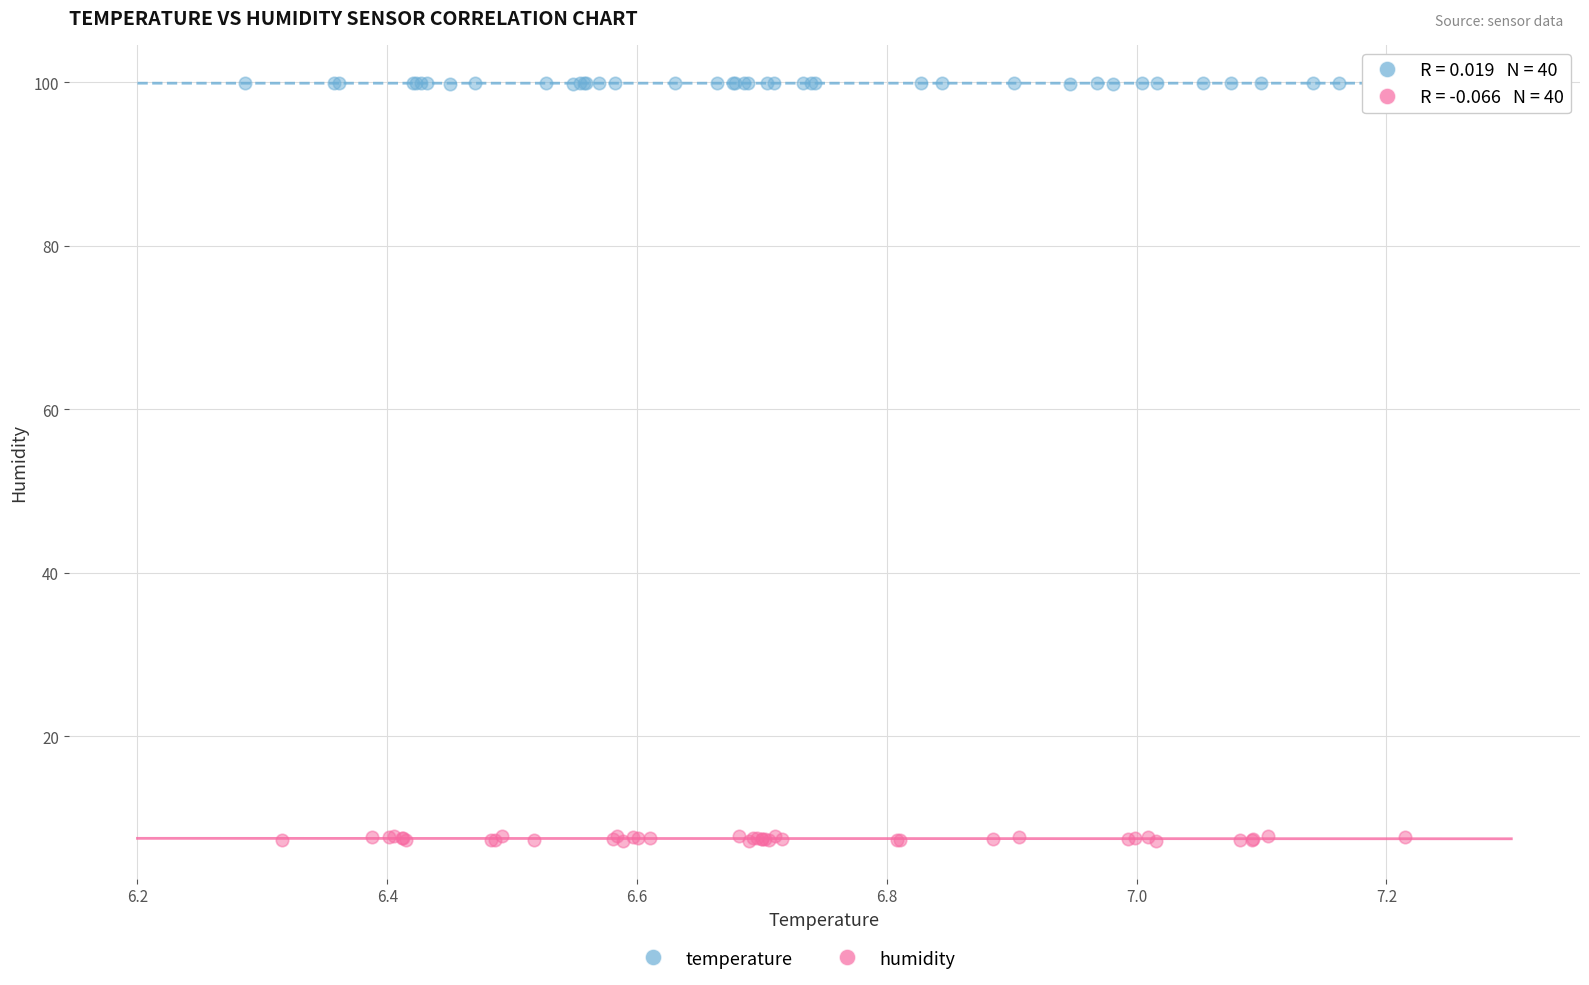

Which series has the largest Y range (max minus min)?

humidity